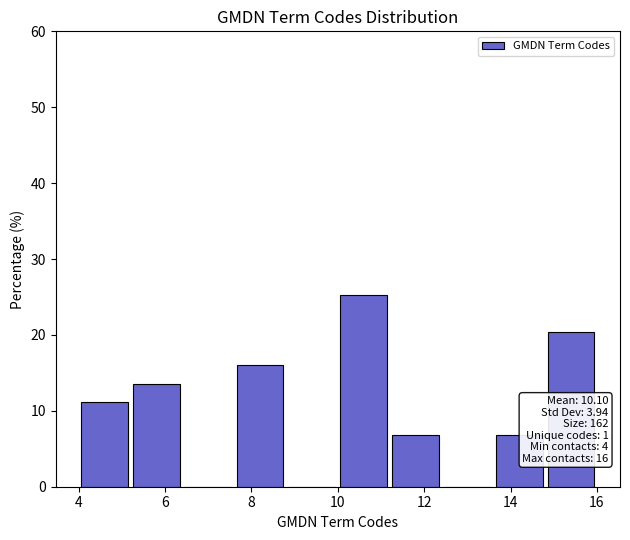

Over which range of the x-axis is the bar tallest?

10.0 to 11.2